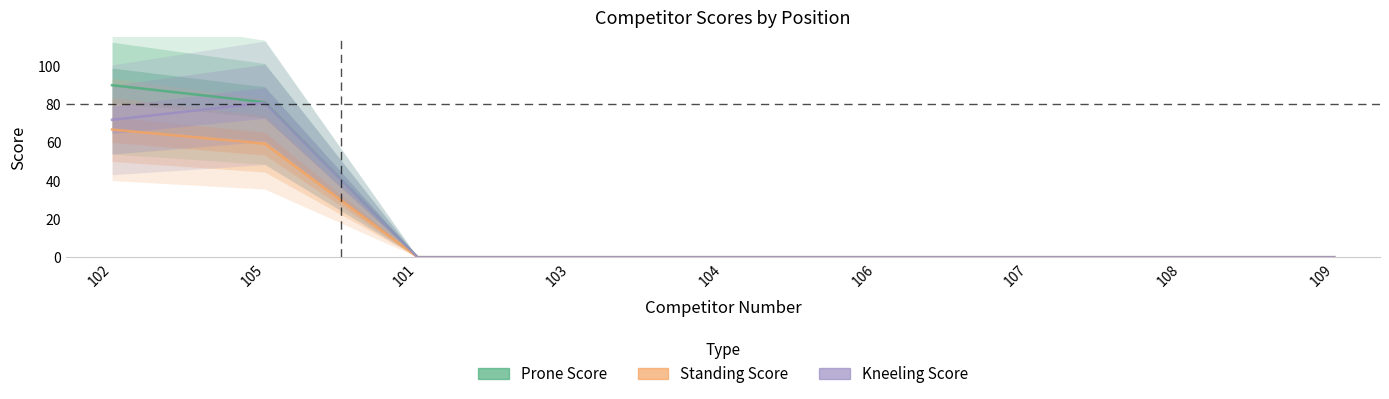

List the series in order of their overall mean, lowest first.

Standing Score, Kneeling Score, Prone Score